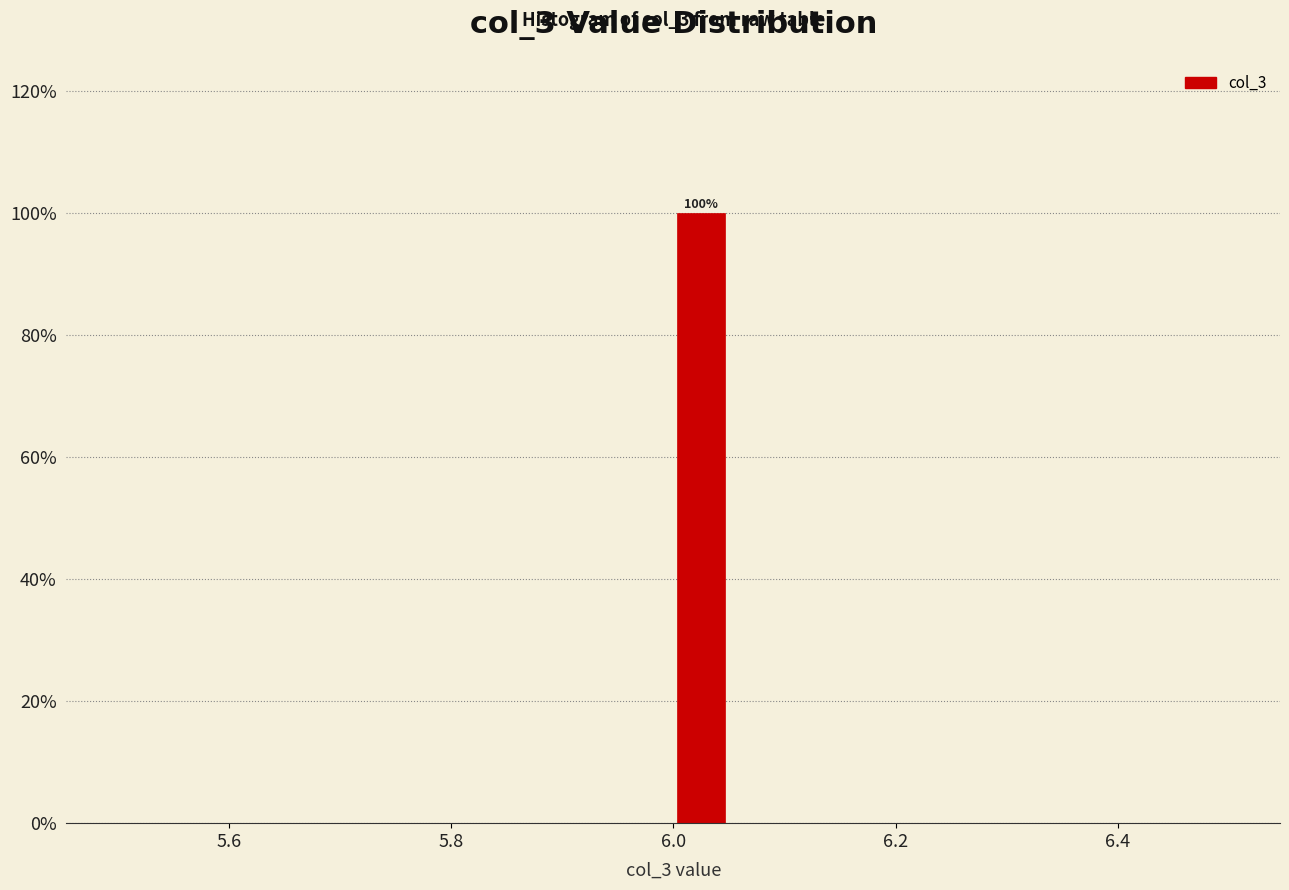

Around what value on the x-axis is the tallest bar? Give the approximate position of its centre, as read against the axis.

6.02